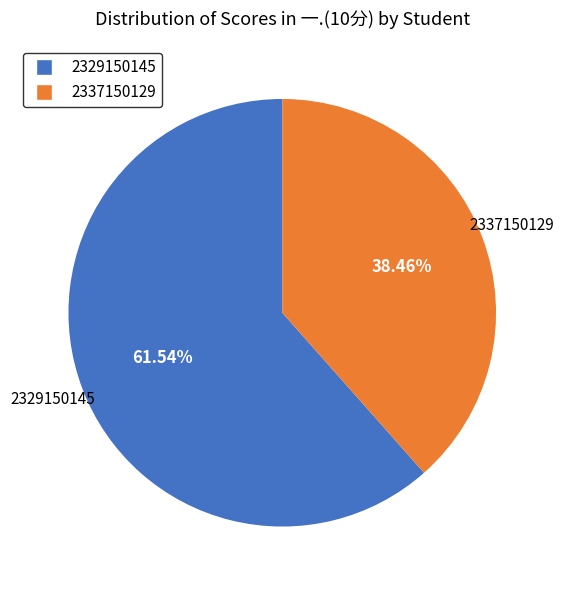

What is the smallest slice in the pie chart?

2337150129